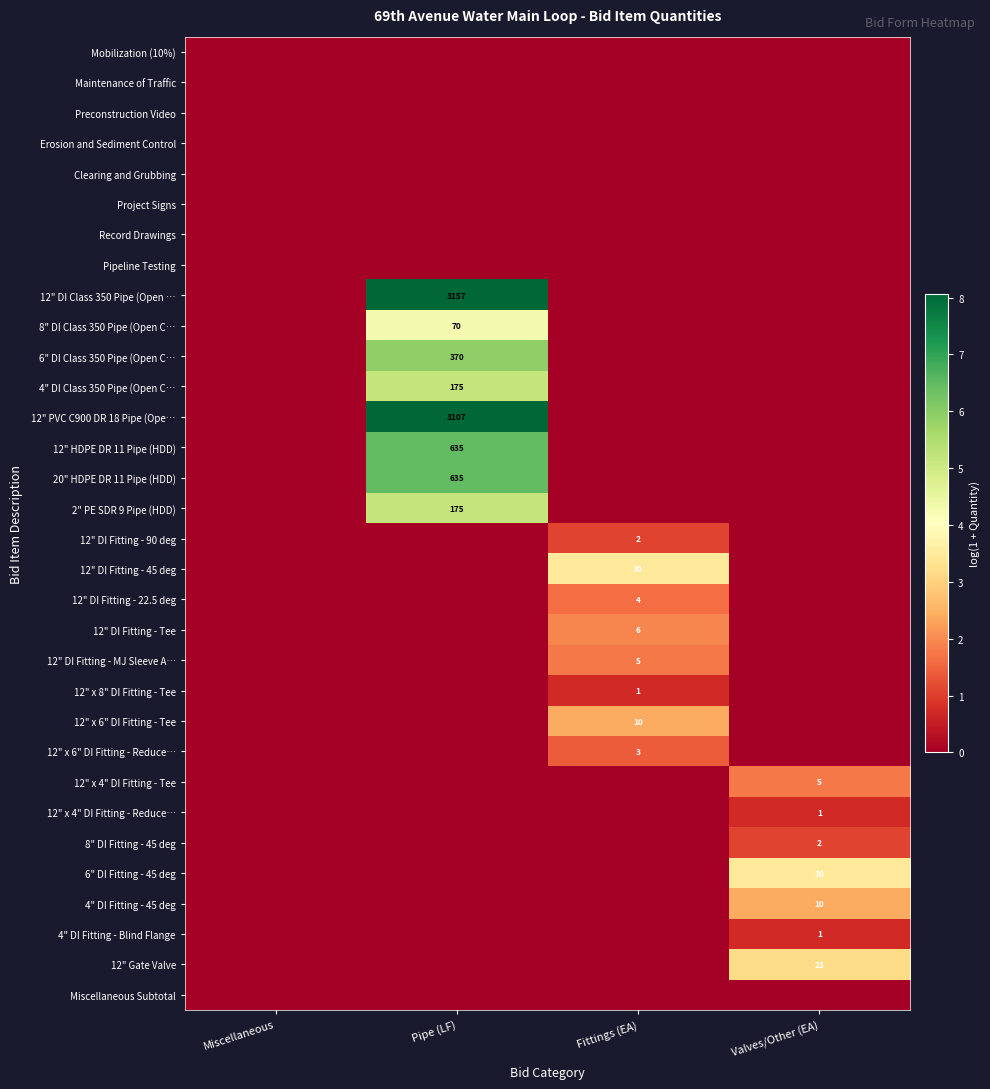

Where is 12" x 6" DI Fitting - Reduce… nearest to the value 0?

Miscellaneous